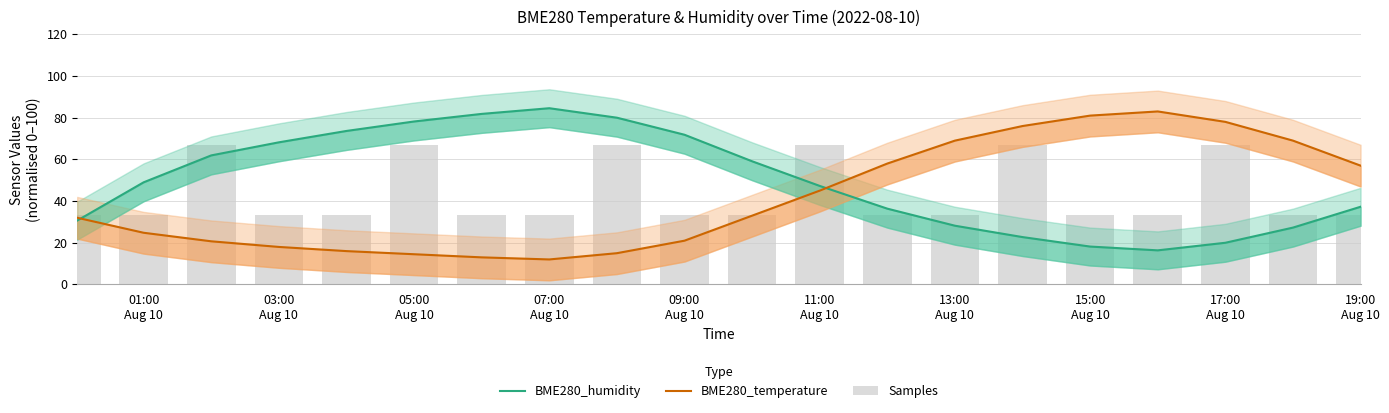

How many data points in BME280_humidity are above 49?

10